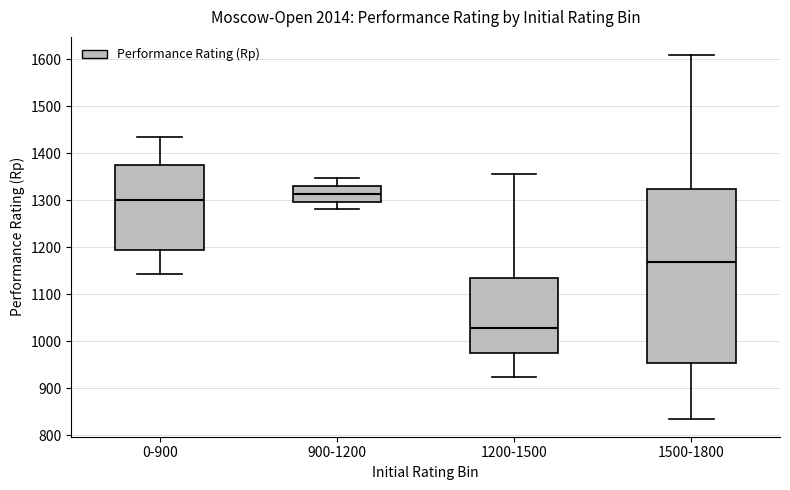

Which box's median line is the highest?

900-1200